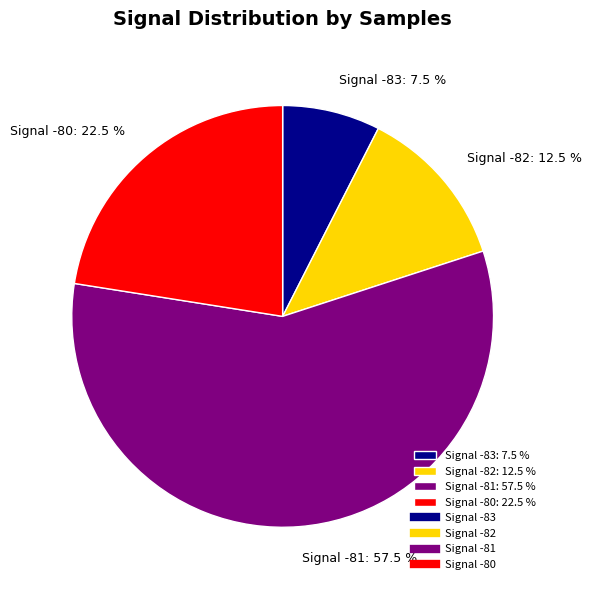

What is the largest slice in the pie chart?

Signal -81: 57.5 %